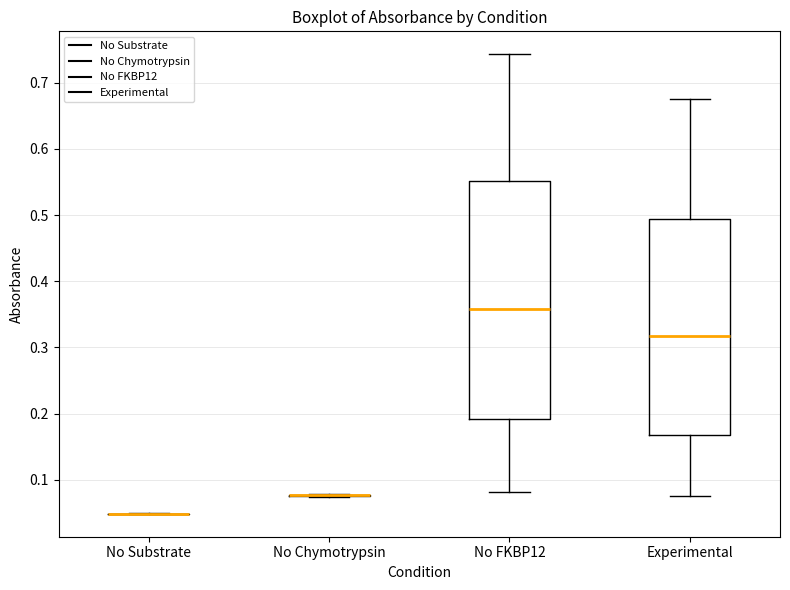

Reading left to right, read every box against the y-axis: the position of its median line, the range the box covers, and the ends of its whiskers. The values are not printed on the chart, so give them approximately, as read against the axis.

No Substrate: box collapsed to a line at 0.05, whiskers 0.05 to 0.05
No Chymotrypsin: box collapsed to a line at 0.08, whiskers 0.07 to 0.08
No FKBP12: median 0.36, box 0.19 to 0.55, whiskers 0.08 to 0.74
Experimental: median 0.32, box 0.17 to 0.49, whiskers 0.07 to 0.68